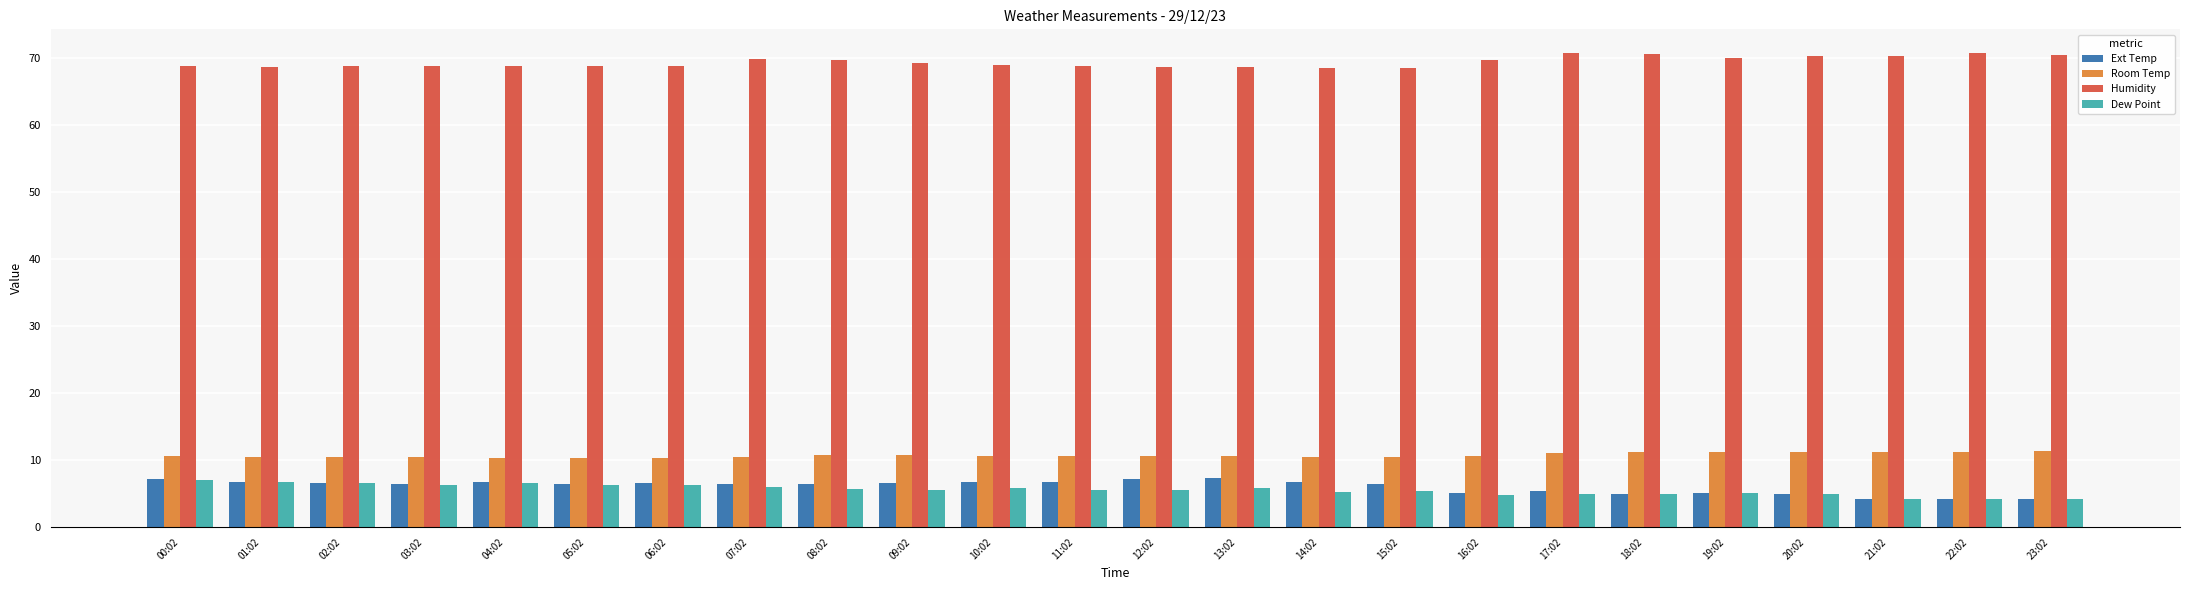

What is the sum of the Room Temp values at 01:02 and 17:02?

21.6